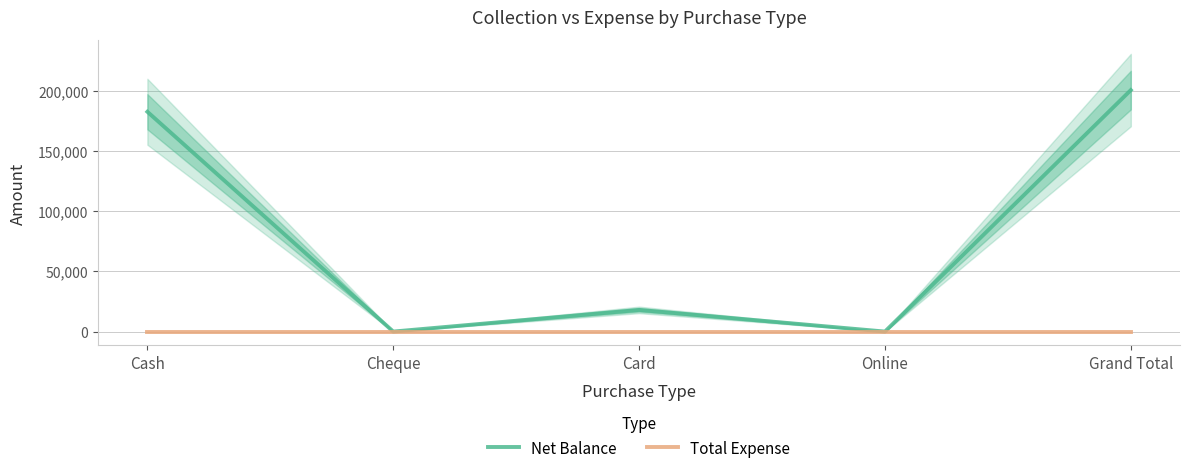

Does the chart display data point markers on the line(s)?

No